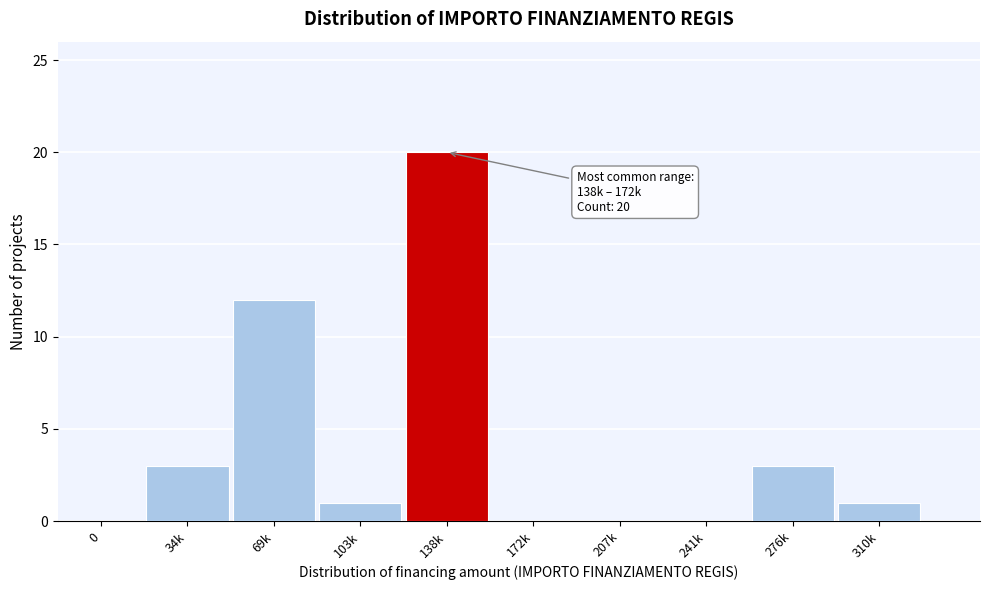

Reading right to left, what are all the values shown in this chart?

310k=1	276k=3	241k=0	207k=0	172k=0	138k=20	103k=1	69k=12	34k=3	0=0